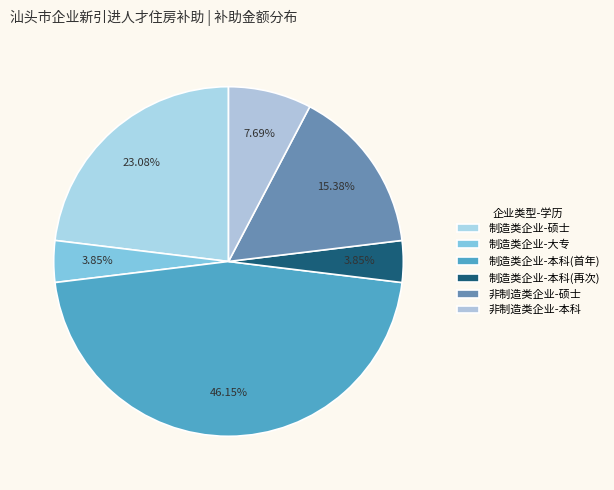

To the nearest percent, what is the combined percentage of 制造类企业-硕士 and 制造类企业-本科(再次)?

27%